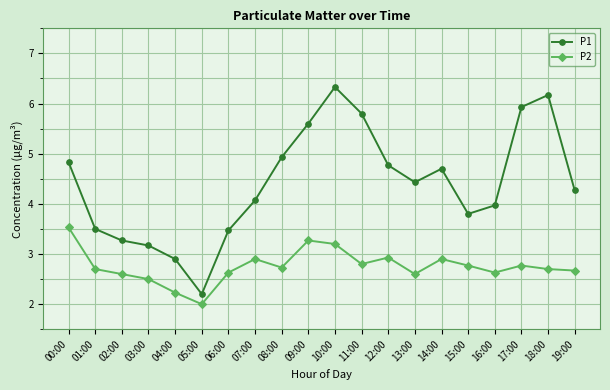

What are all the series names shown in the legend?

P1, P2